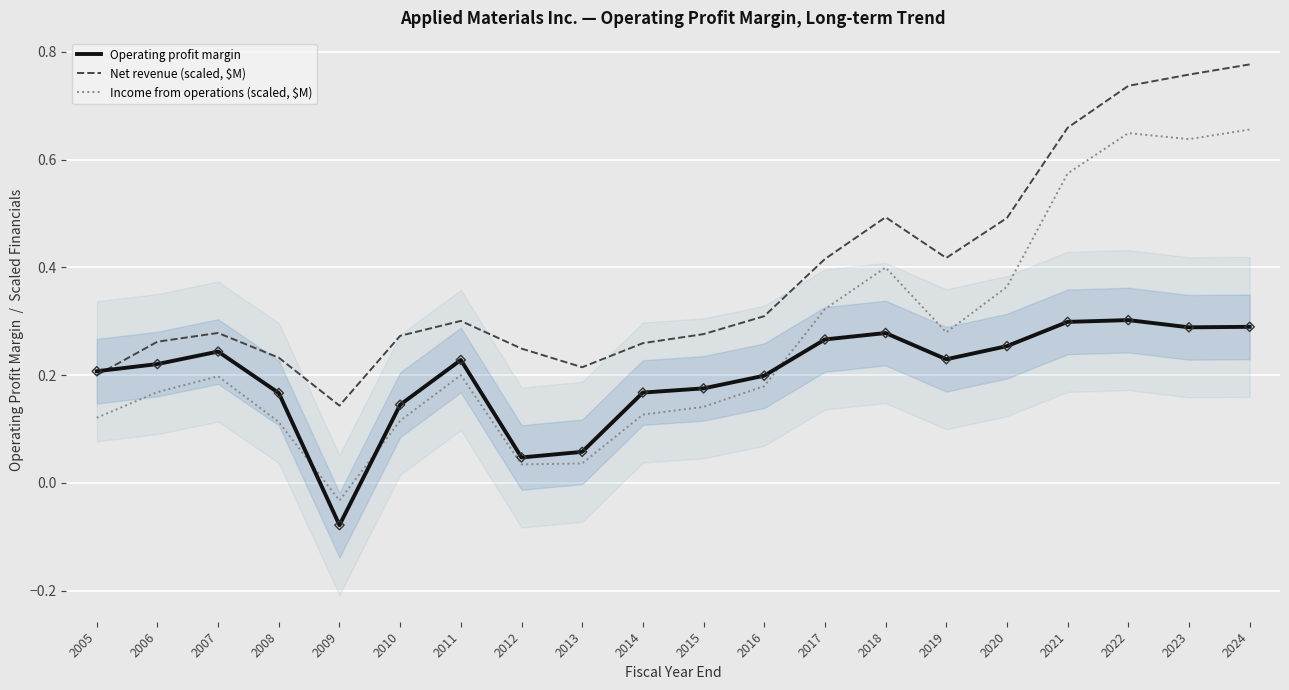

Which series reaches the maximum Y coordinate?

Net revenue (scaled, $M)